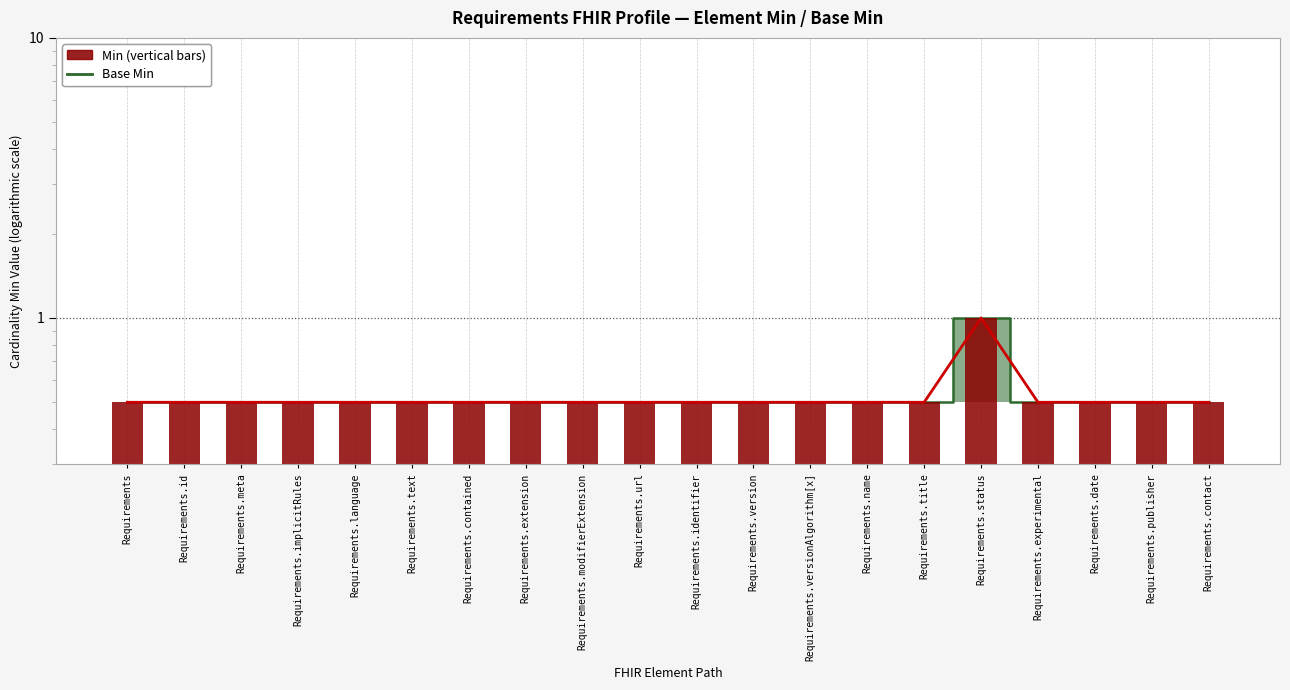

At which category does the chart reach its minimum across all series?

Requirements